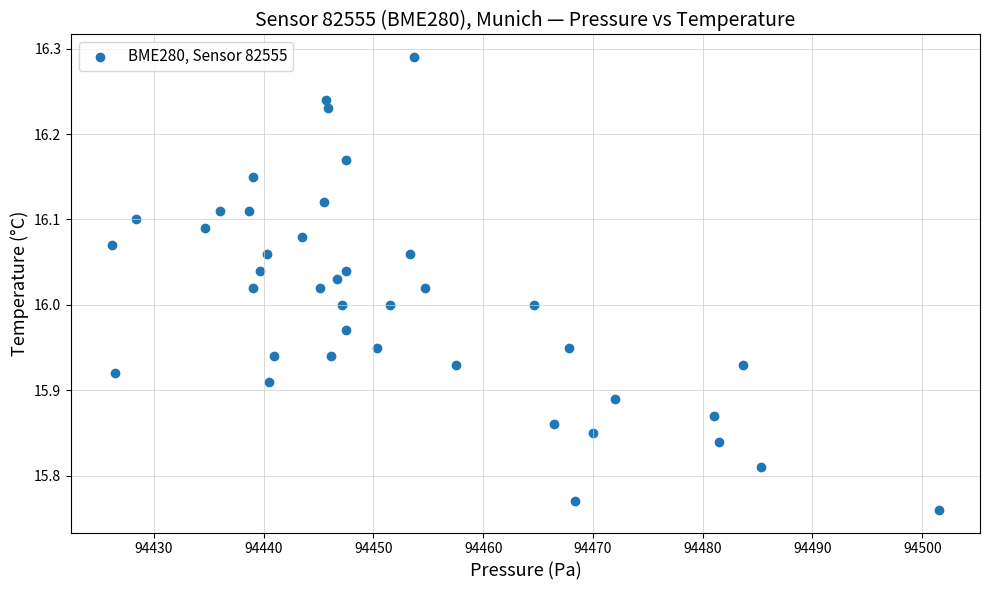

What is the range of Y values (max minus min)?

0.5